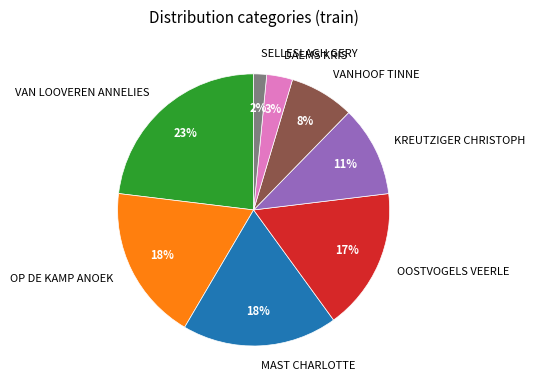

Which slice is the largest?

VAN LOOVEREN ANNELIES